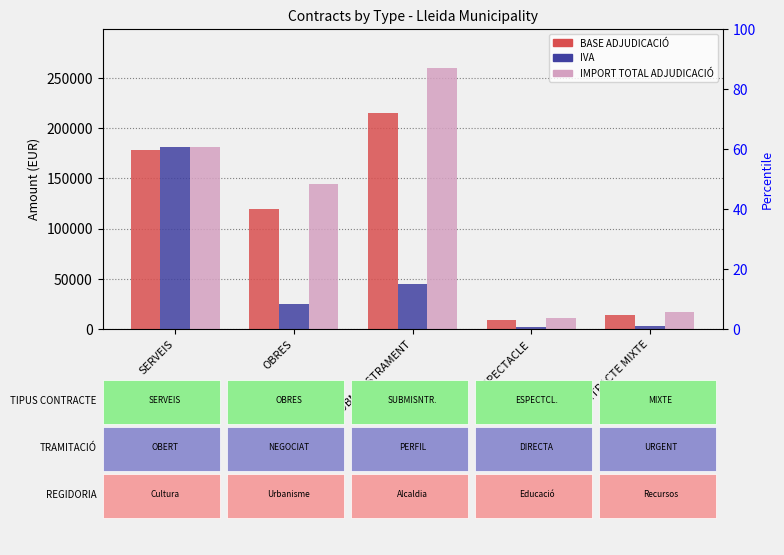

What position from the right is SUBMINISTRAMENT?

3